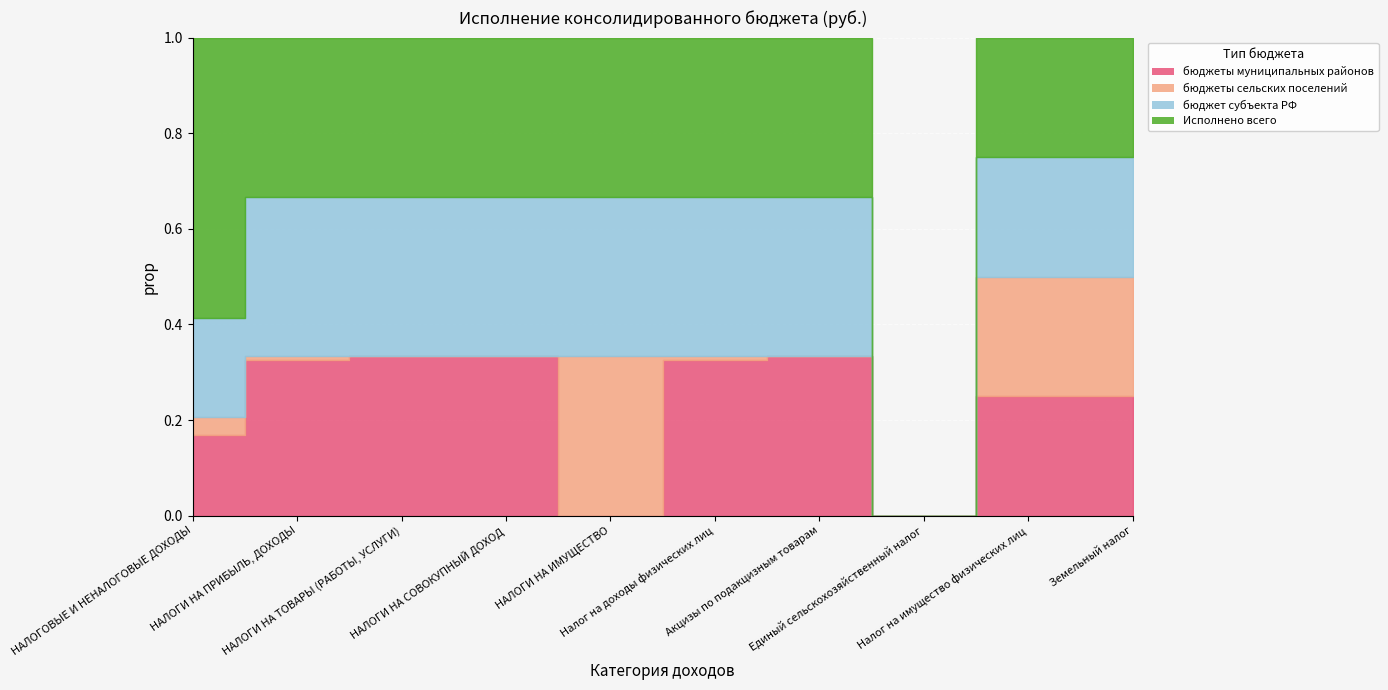

Which category has the lowest value across all series?

НАЛОГИ НА ИМУЩЕСТВО